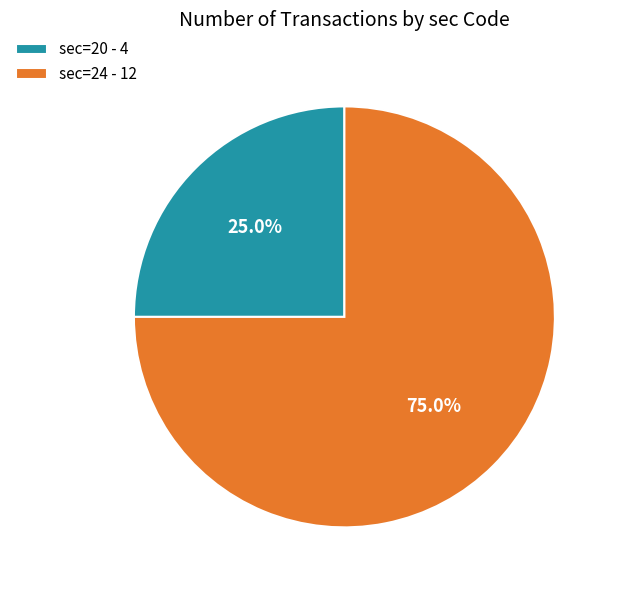

Approximately how many times larger is the value at sec=24 compared to sec=20?

3.0